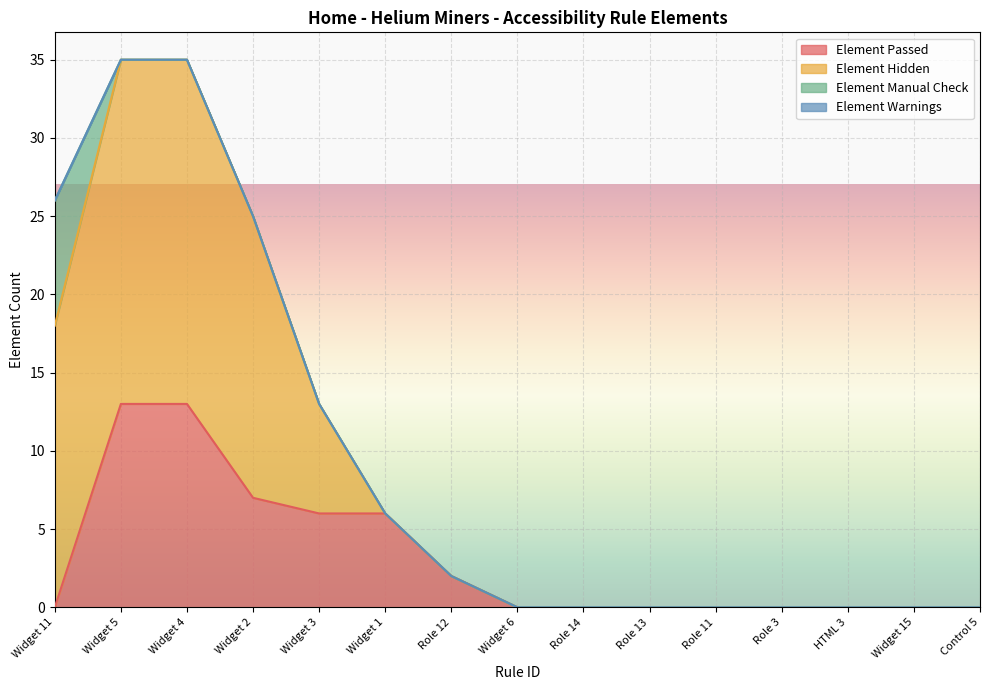

How many categories are shown in the chart?

15